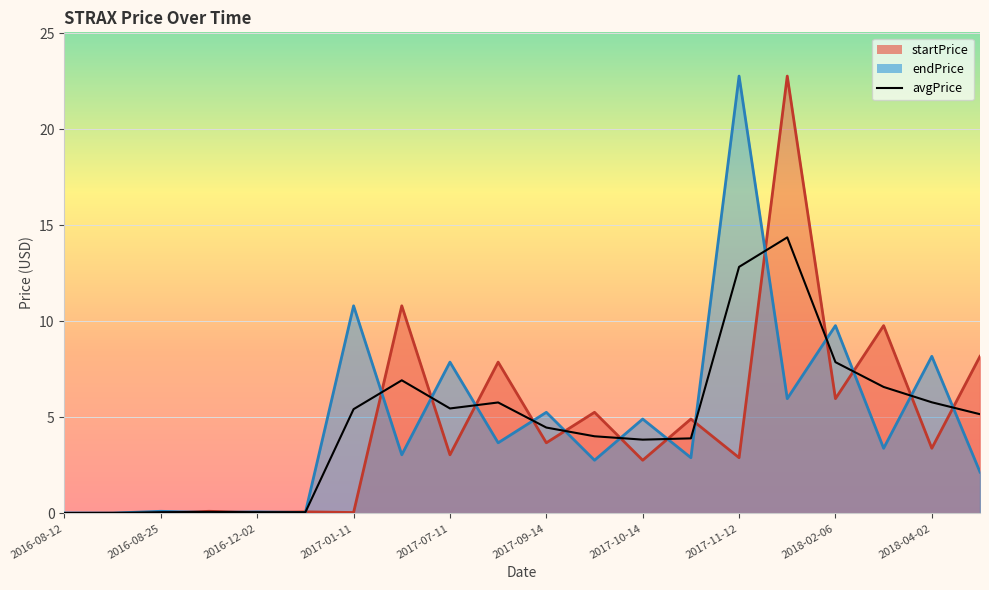

Which series changed the most between 2016-11-14 and 2017-09-18?

startPrice